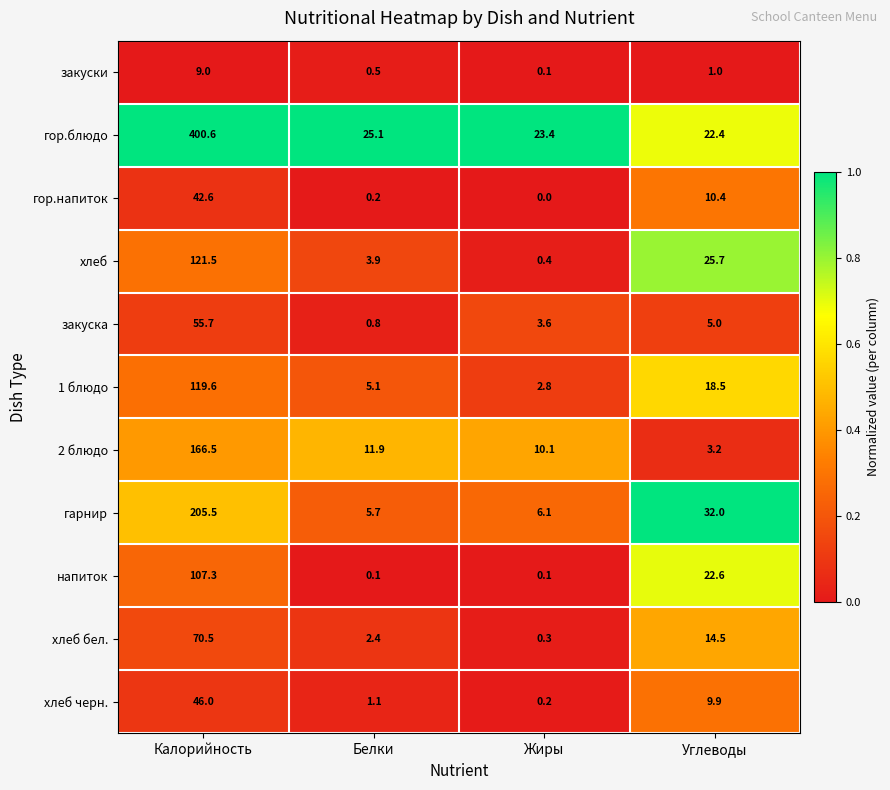

What is the average value of the хлеб series?

37.9